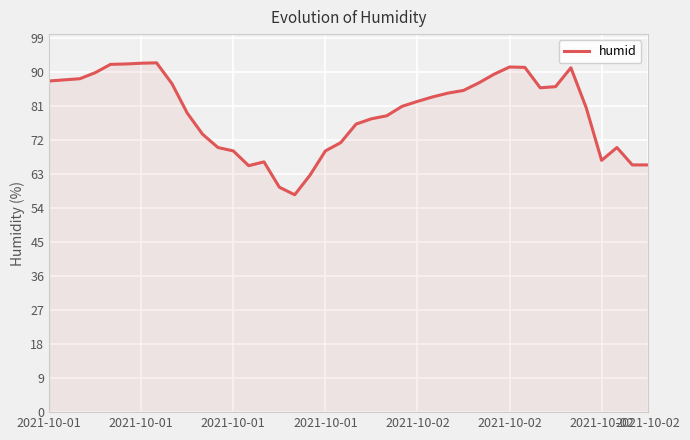

How many values exceed 82?

20